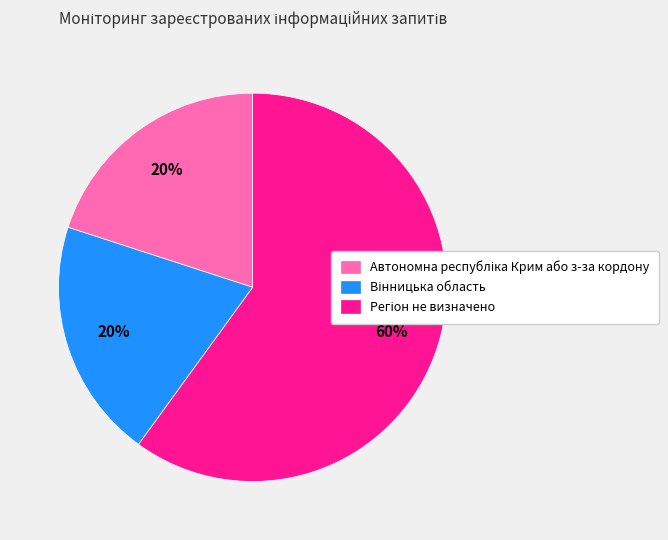

To the nearest percent, what is the difference between the largest and smallest slice percentages?

40%